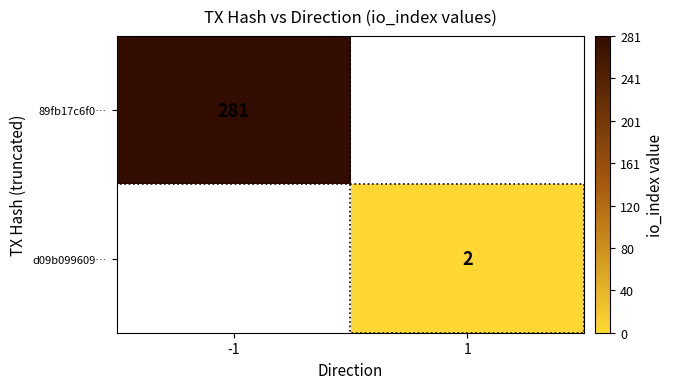

The 89fb17c6f0… series shows 100 at -1. True or false?

False